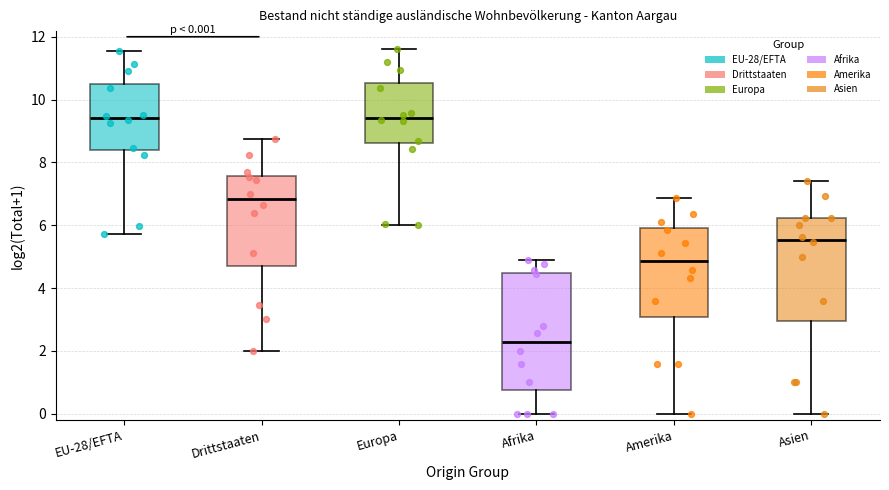

Comparing the boxes themselves (not the whiskers), which one is the tallest?

Afrika